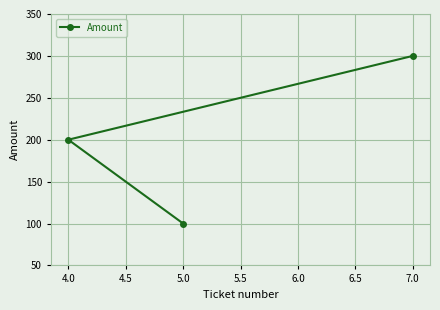

True or false: the data shows 100 at 5.0.

True